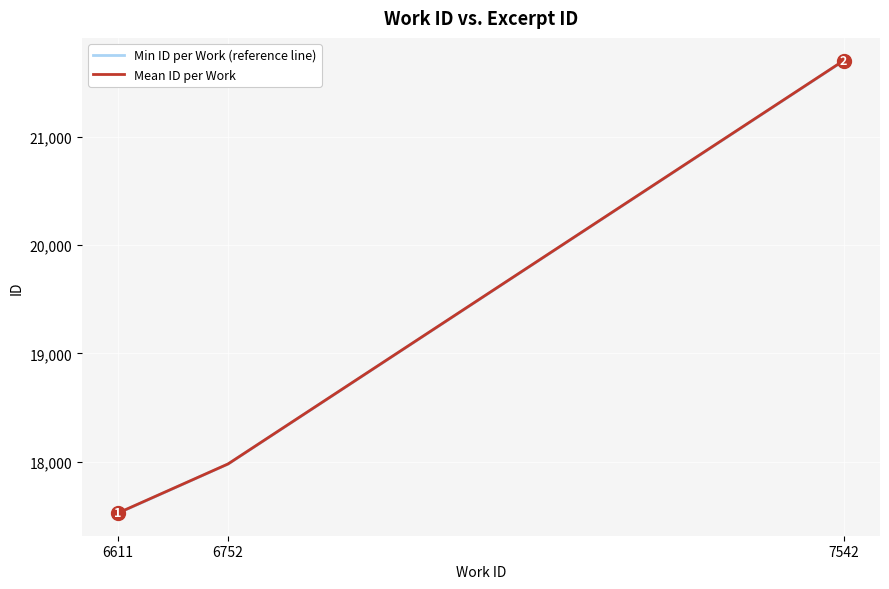

What is the sum of the Mean ID per Work values at 6752 and 7542?

39681.0